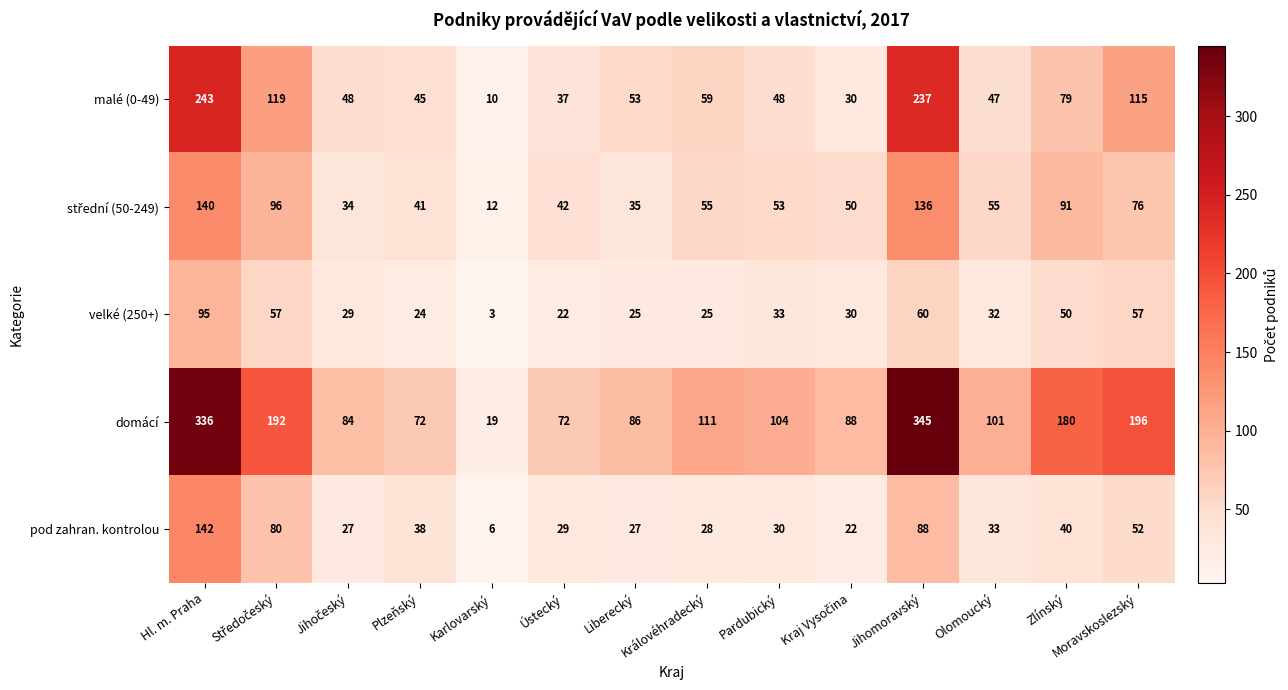

The value of malé (0-49) at Ústecký is 37. True or false?

True